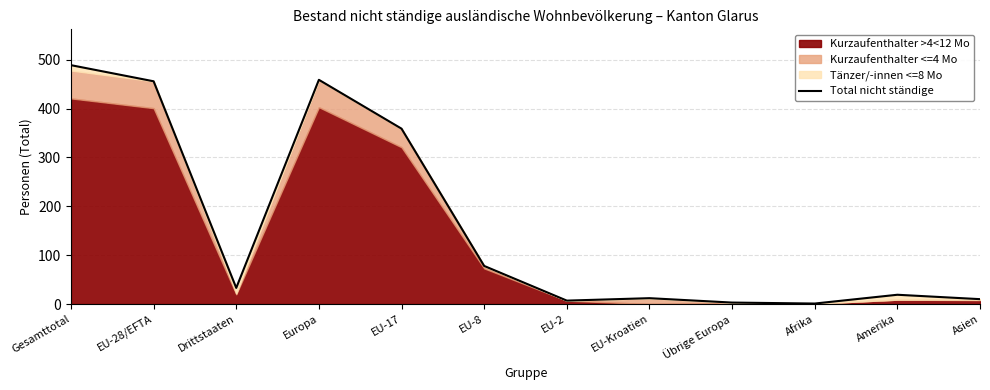

Where does the data first go above 33?

Gesamttotal